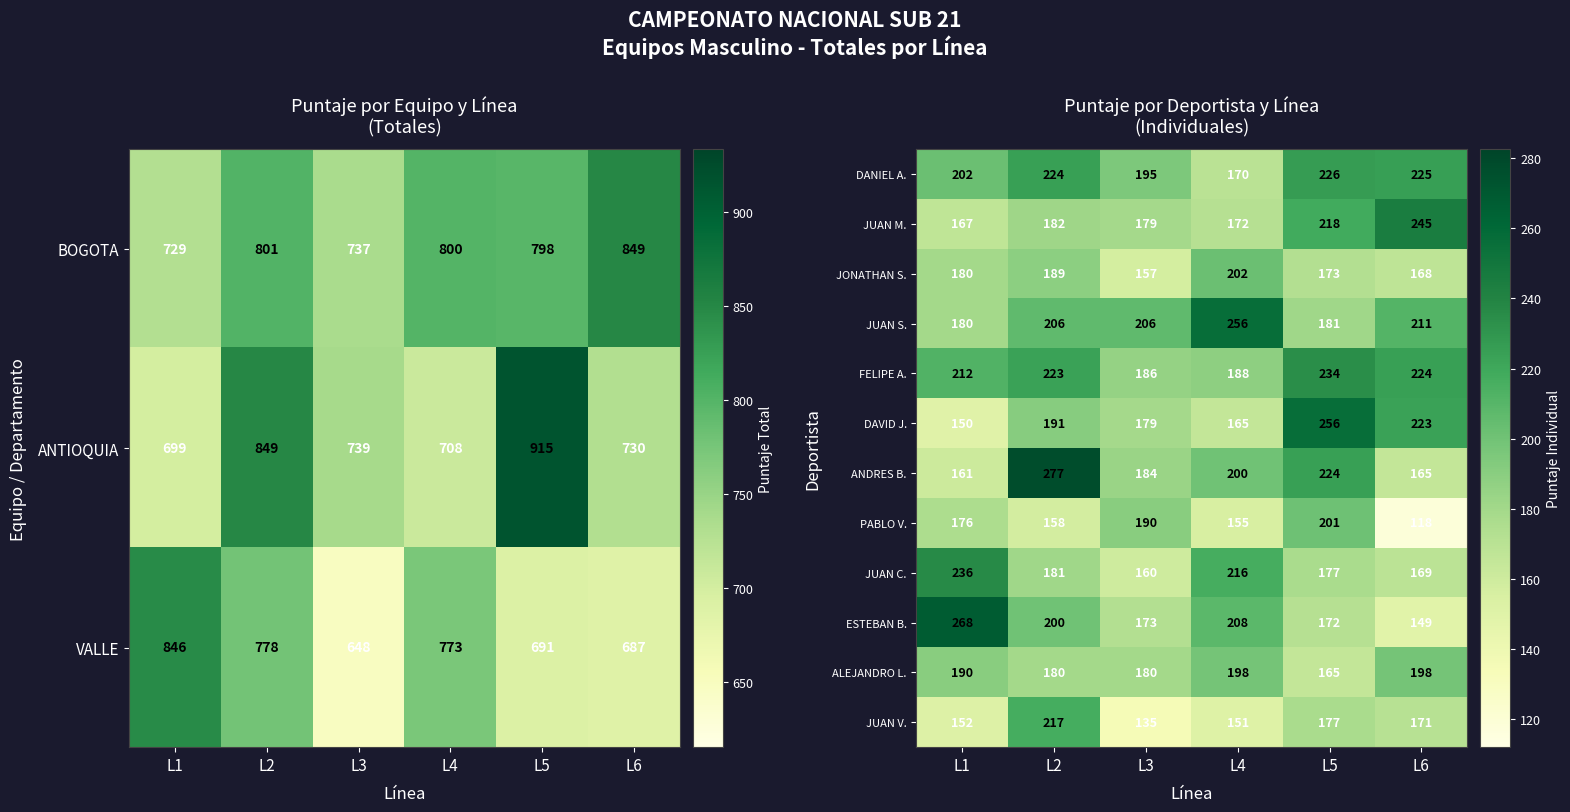

Rank the categories by FELIPE A. value from highest to lowest.

L5, L6, L2, L1, L4, L3